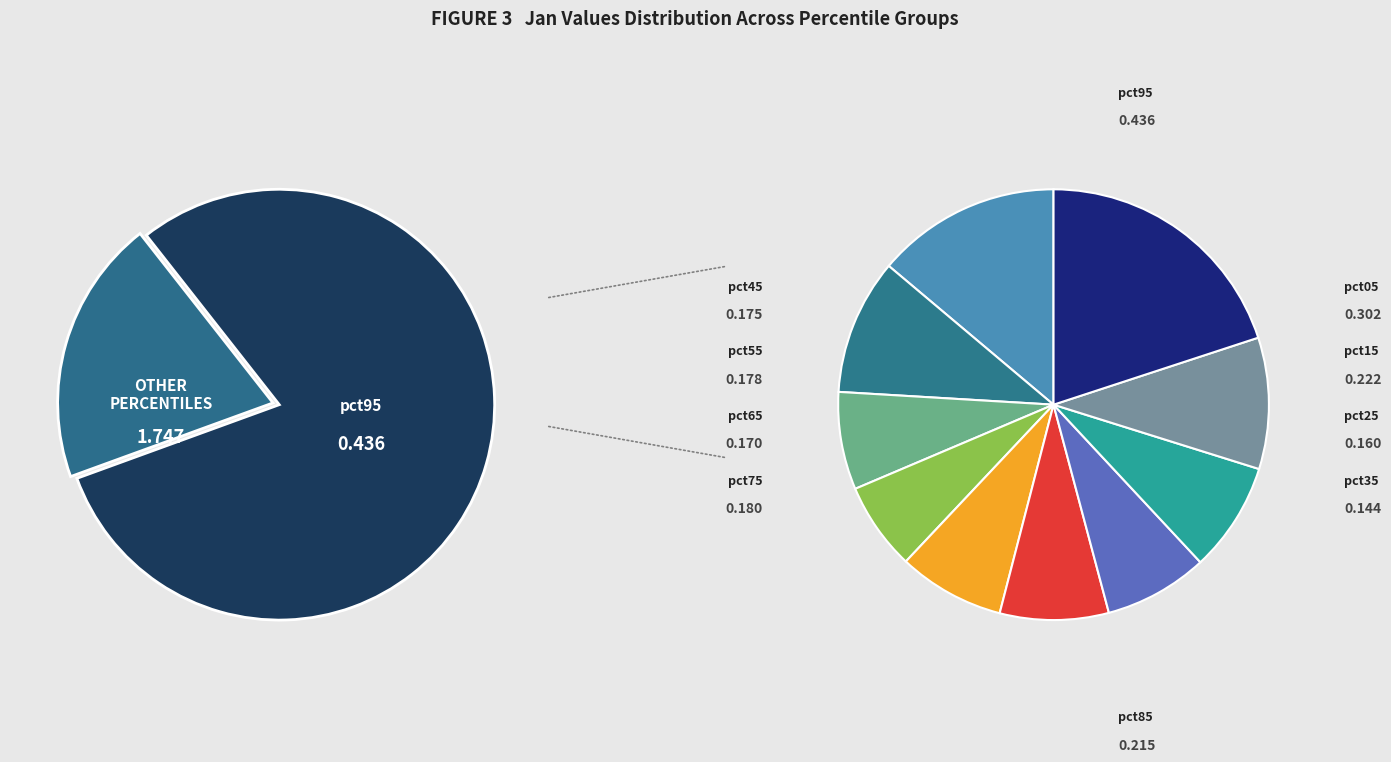

Is it true that pct75 is 8% of the pie?

True